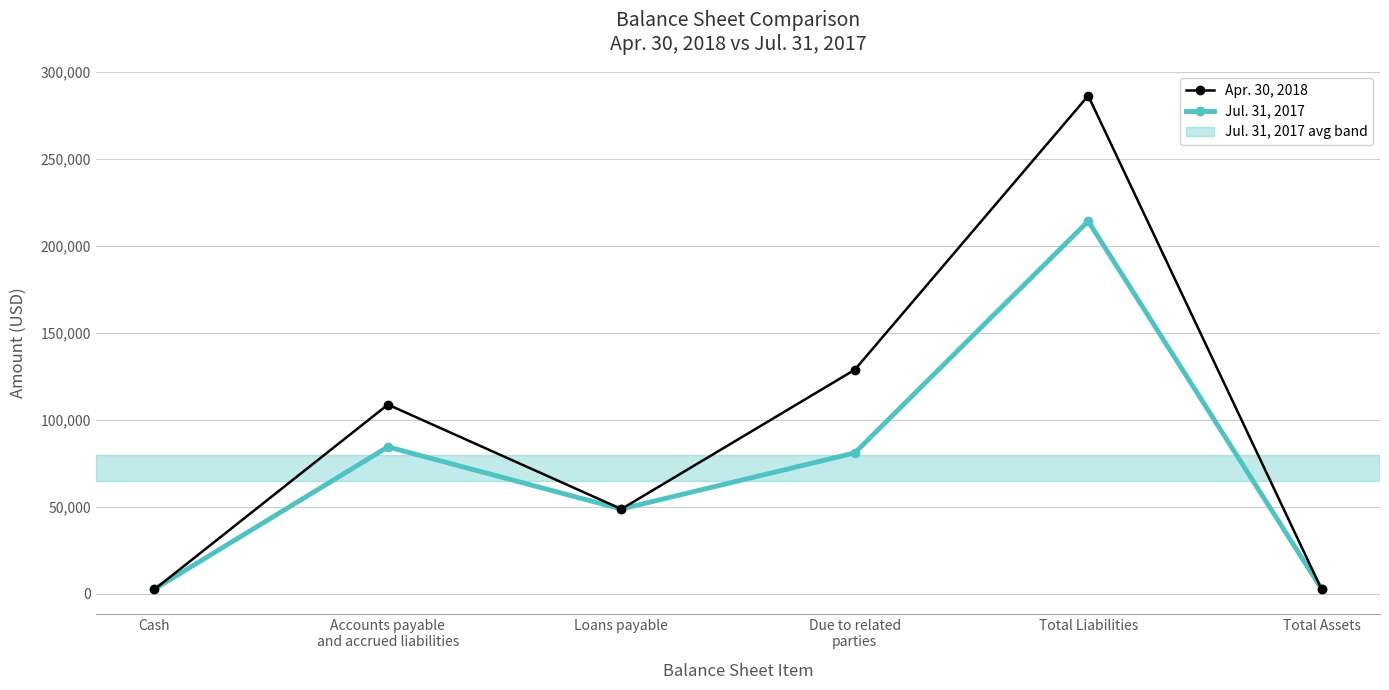

At which category does the chart reach its peak across all series?

Total Liabilities